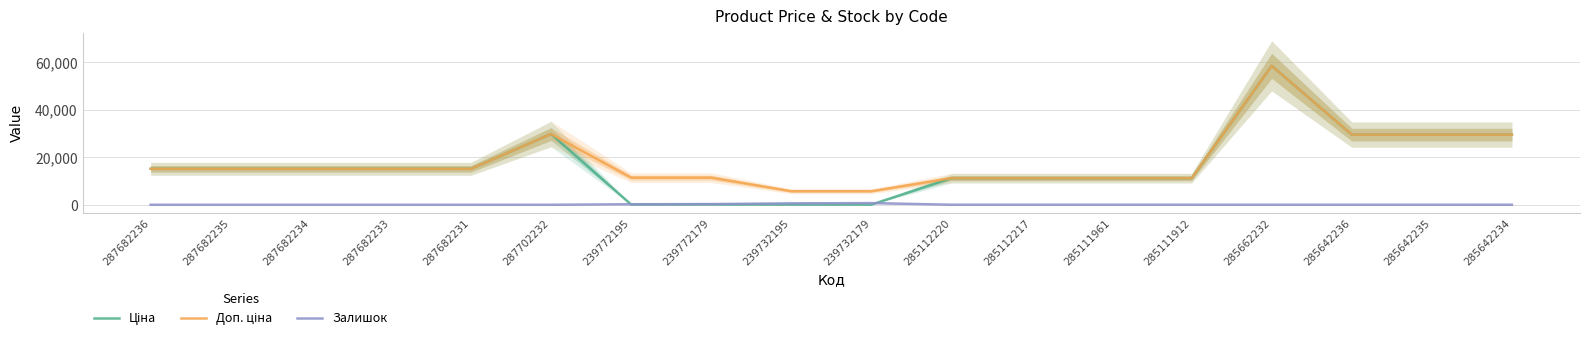

What are all the series names shown in the legend?

Ціна, Доп. ціна, Залишок